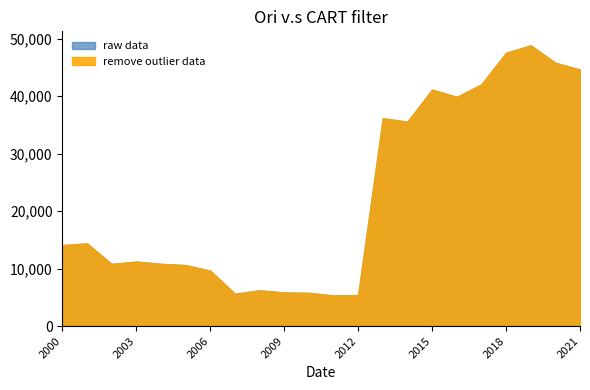

At how many categories does at least one series exceed 29537?

9